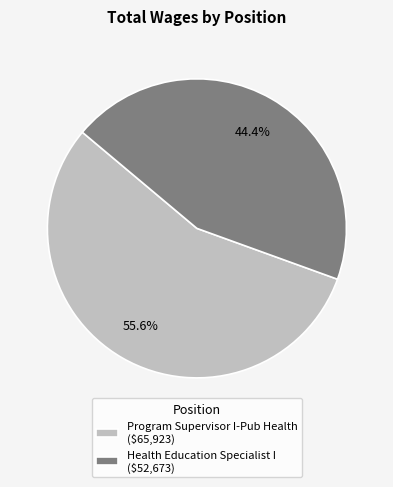

Count the number of slices in the pie.

2